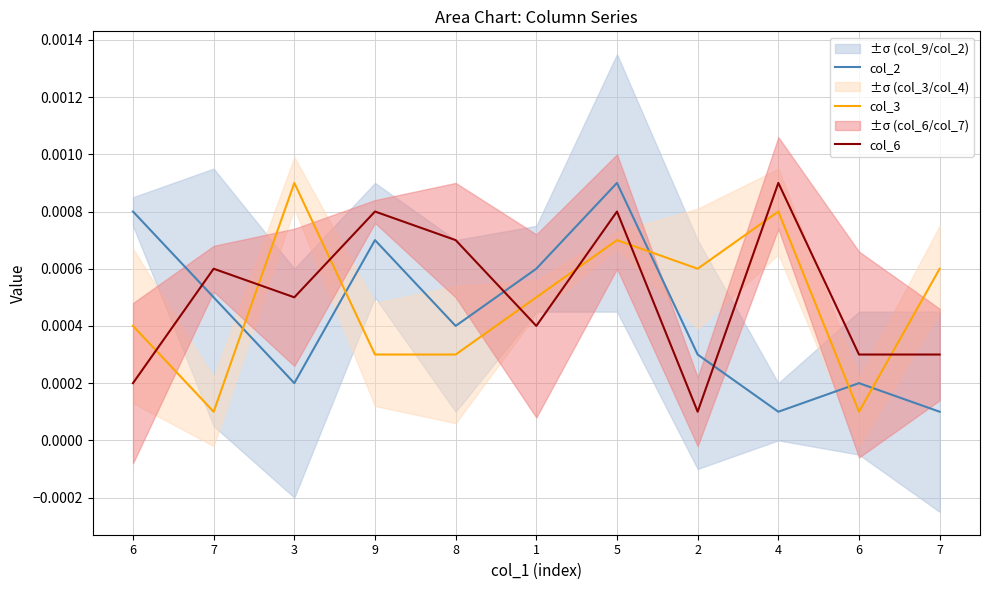

How many times do col_2 and col_3 cross each other?

5